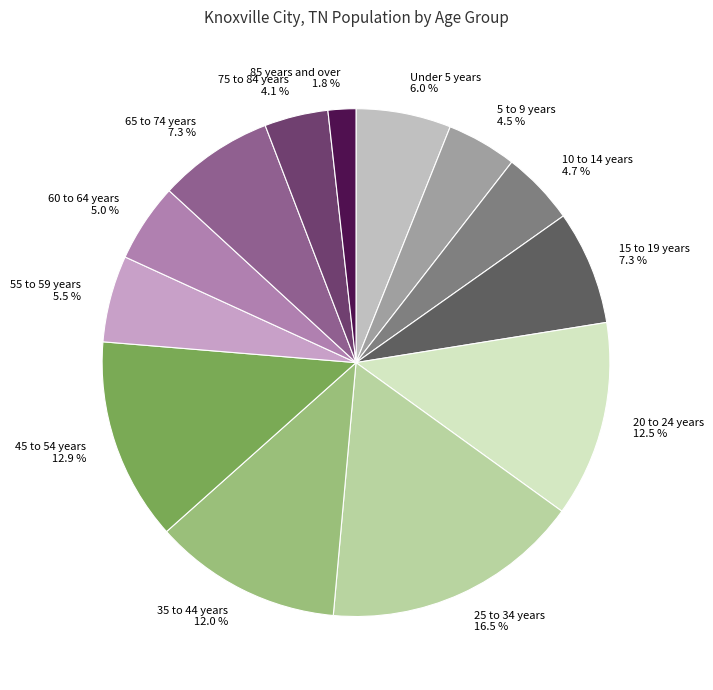

True or false: 5 to 9 years accounts for 16% of the total.

False